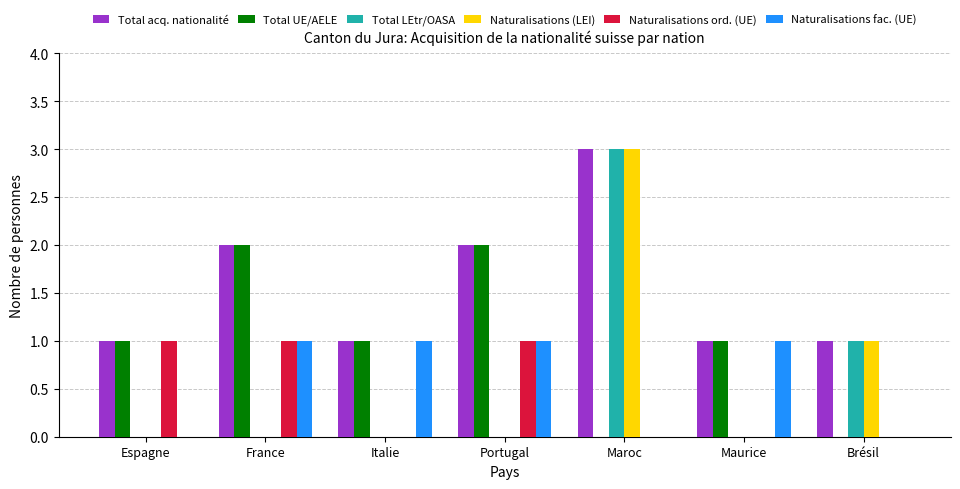

What is the total value across all series at Maroc?

9